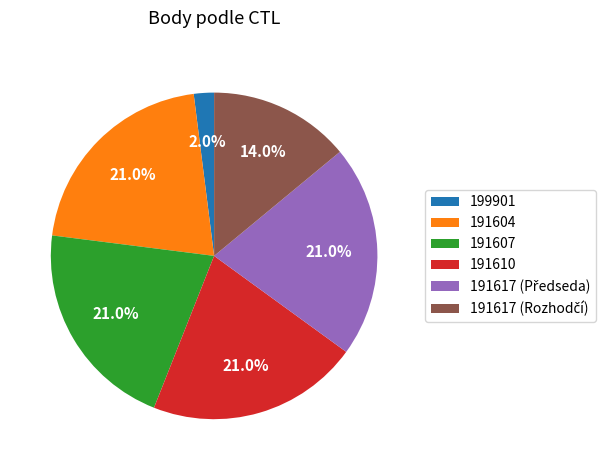

Is it true that 191610 is 29% of the pie?

False